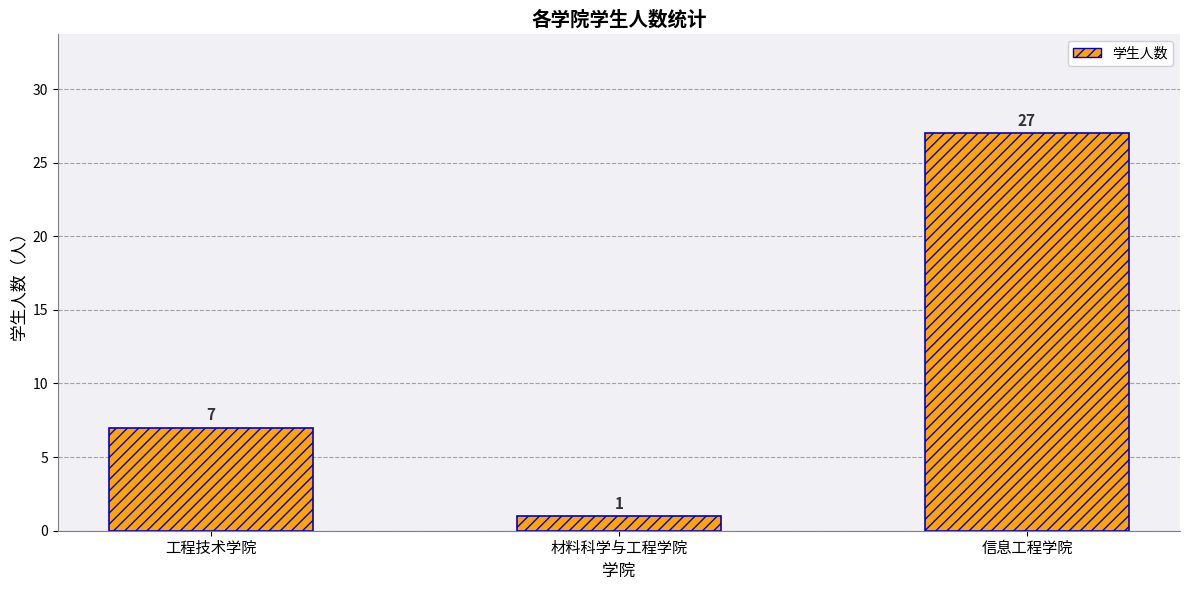

Reading left to right, extract all data points from this chart.

7	1	27